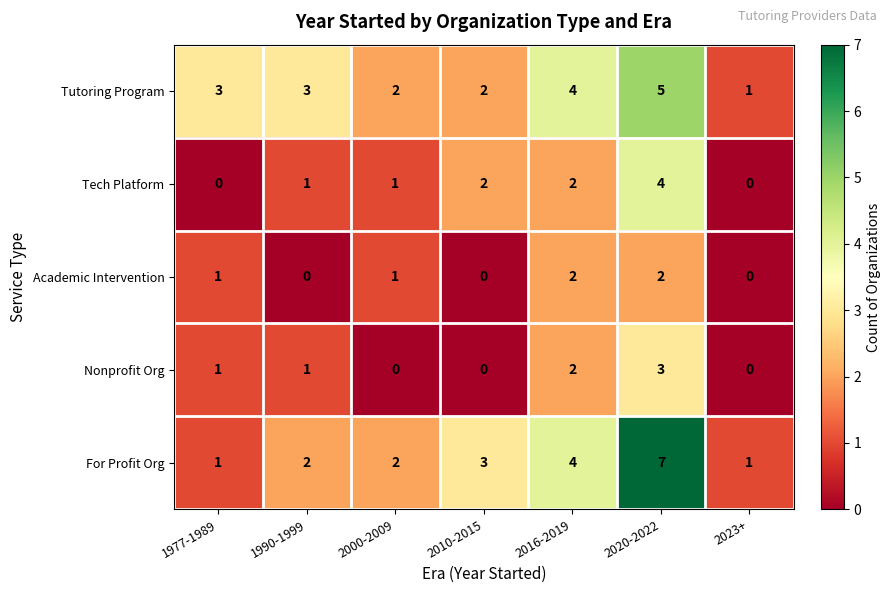

Count the Tech Platform values in the range 0 to 2.

6